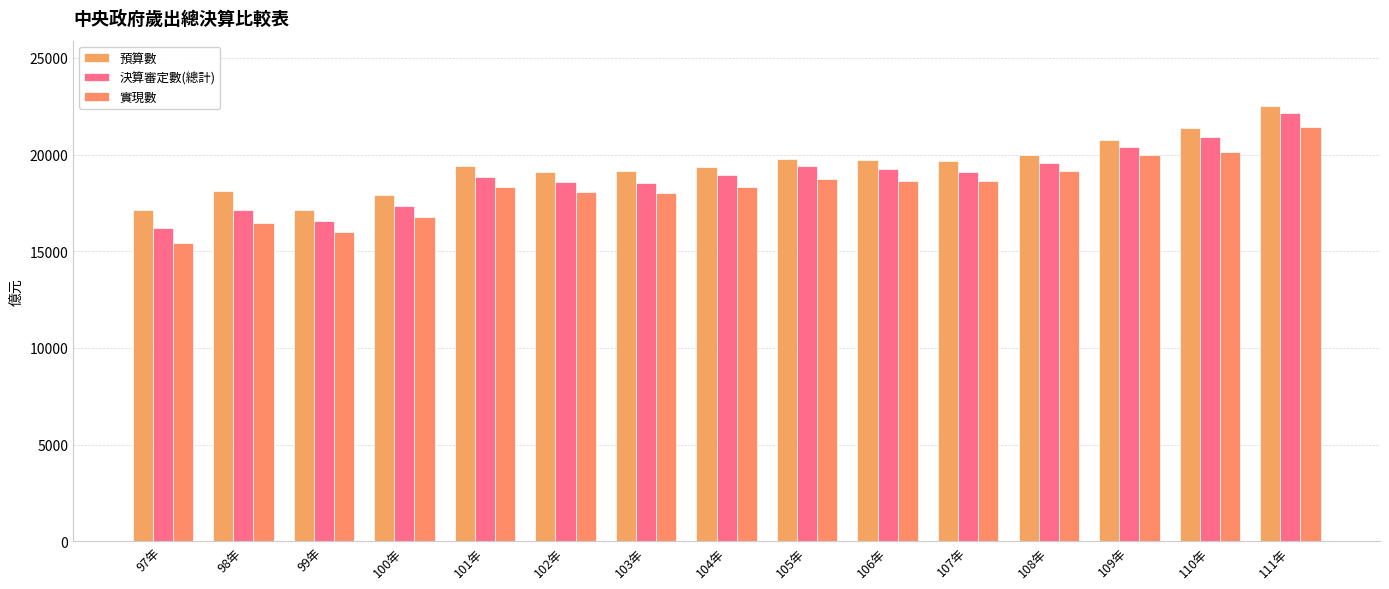

What is the average value of the 預算數 series?

19401